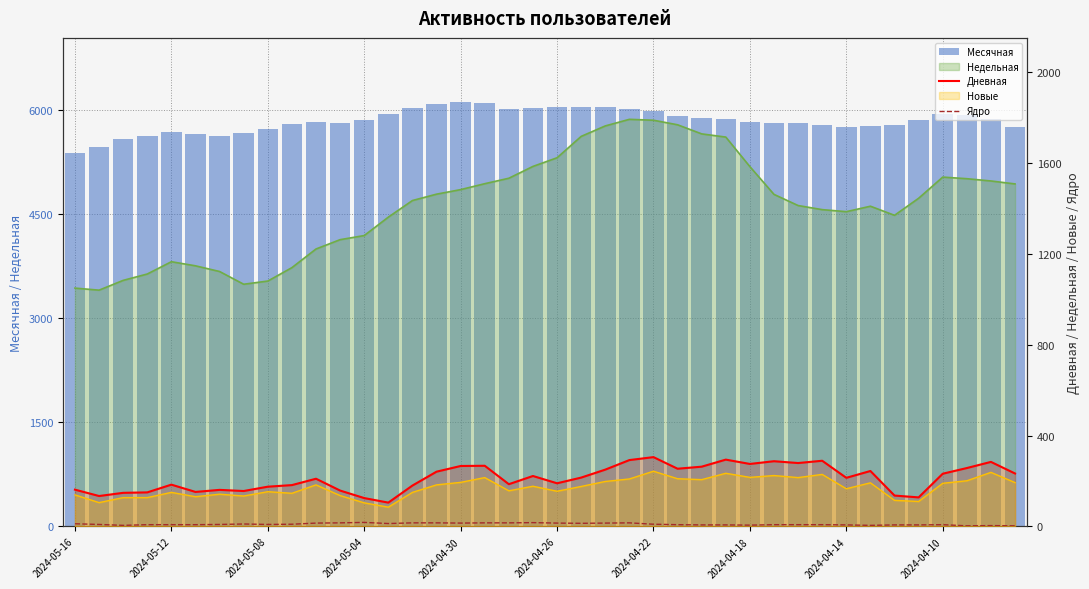

Is the value of Дневная at 33 greater than the value of Месячная at 21?

No